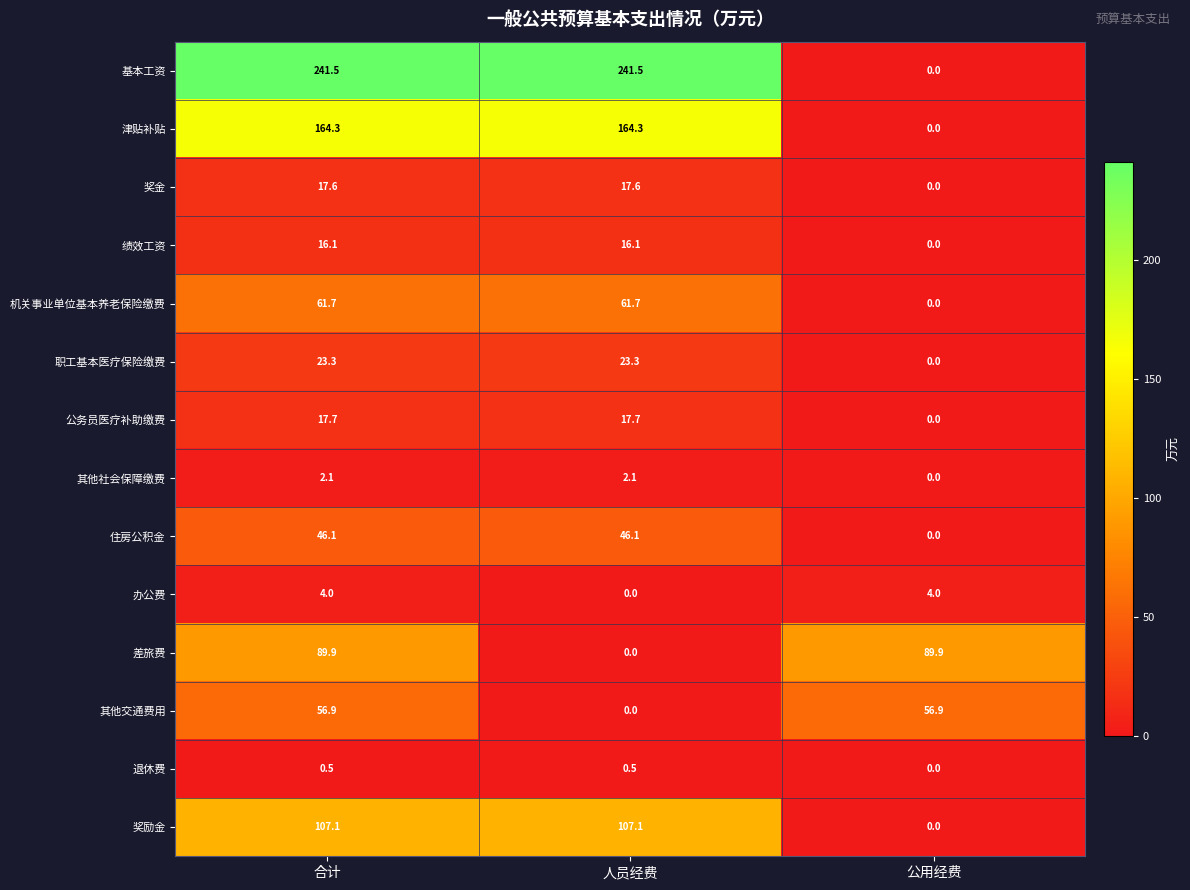

What is the greatest value displayed?

241.5